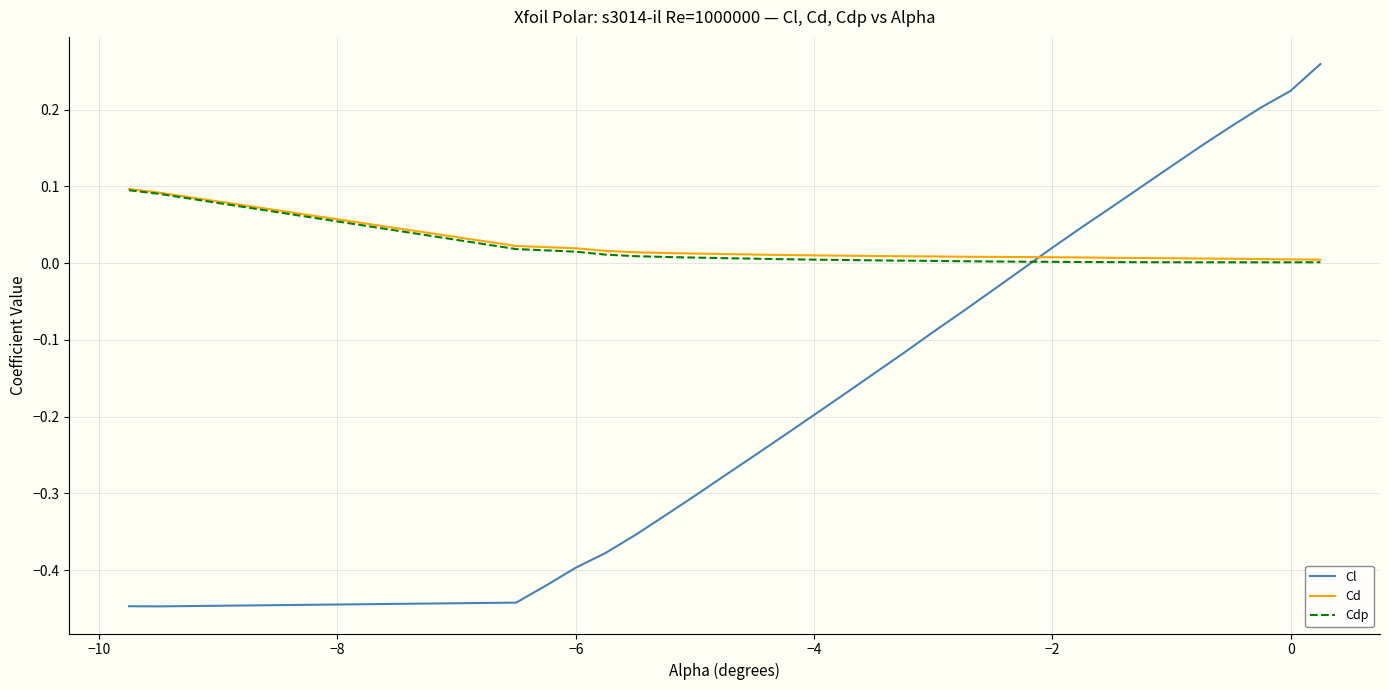

How many categories are shown in the chart?

30